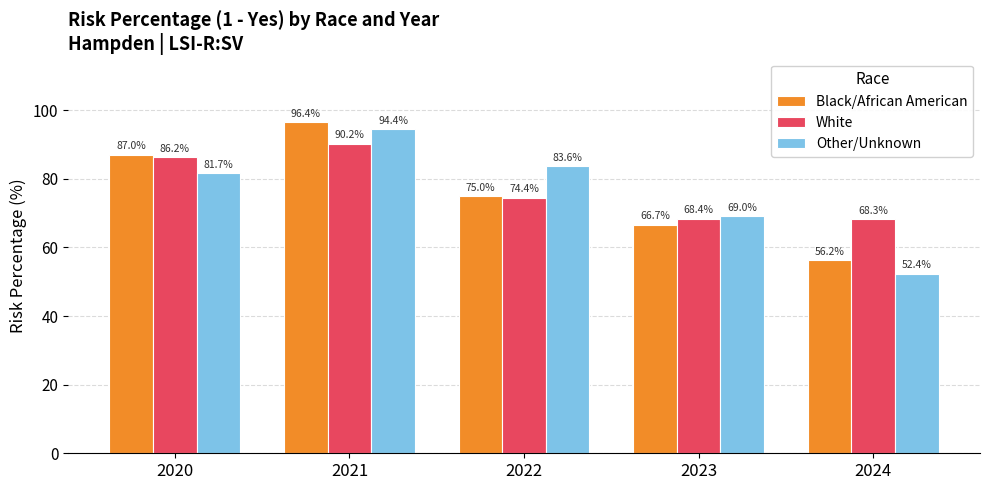

True or false: Other/Unknown has a value of 30.7 at 2021.

False